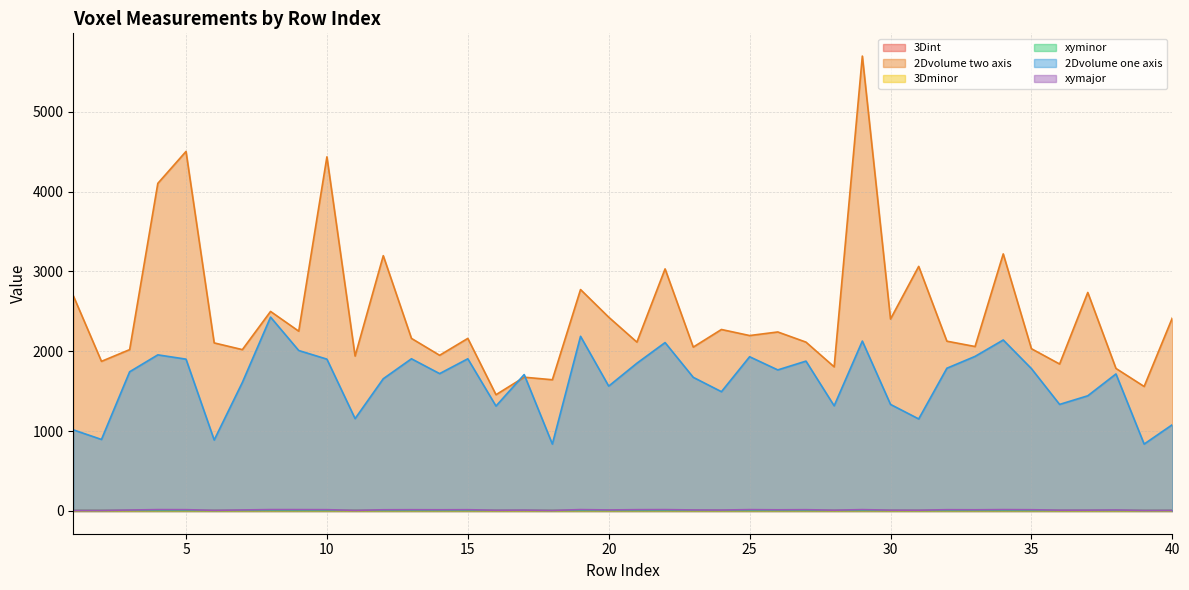

Does the chart have visible grid lines?

Yes